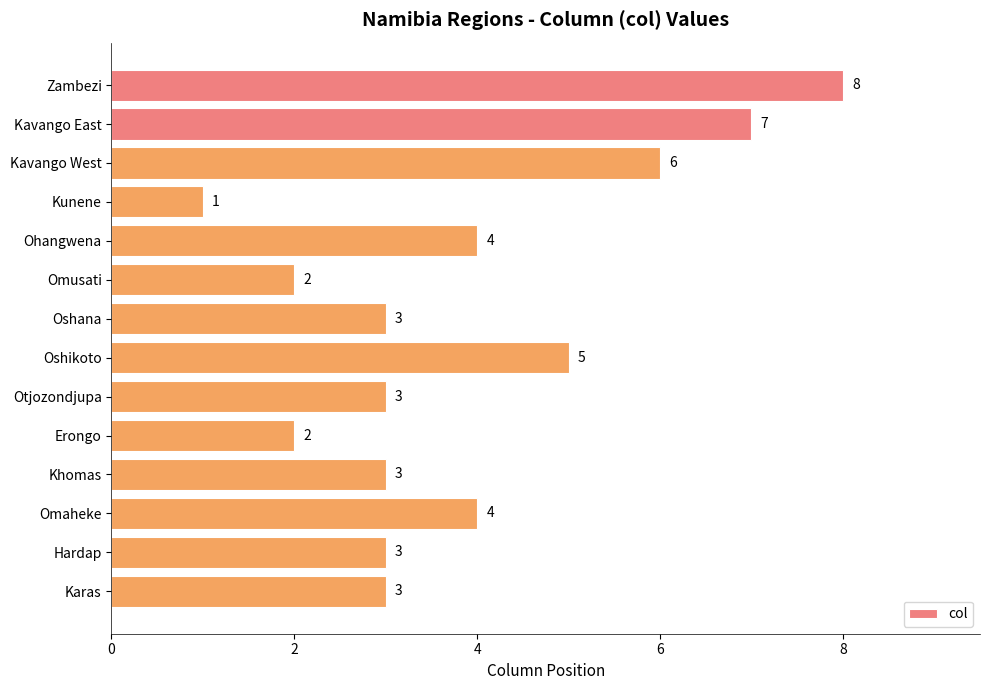

Does the chart contain any negative values?

No